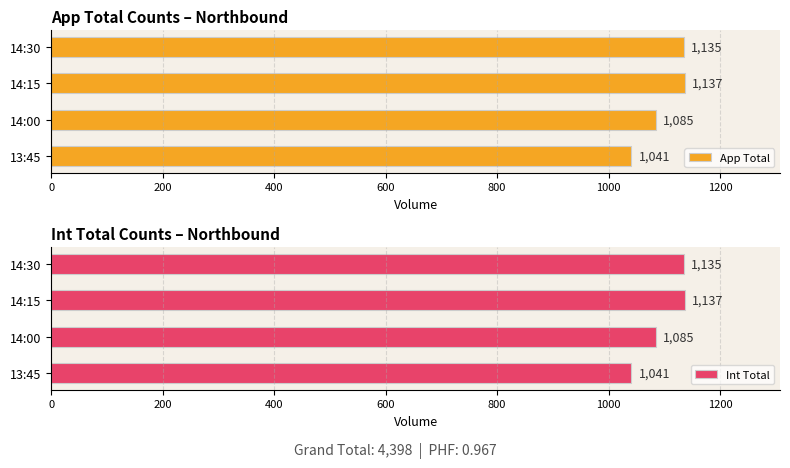

At which label does App Total reach its peak?

14:15